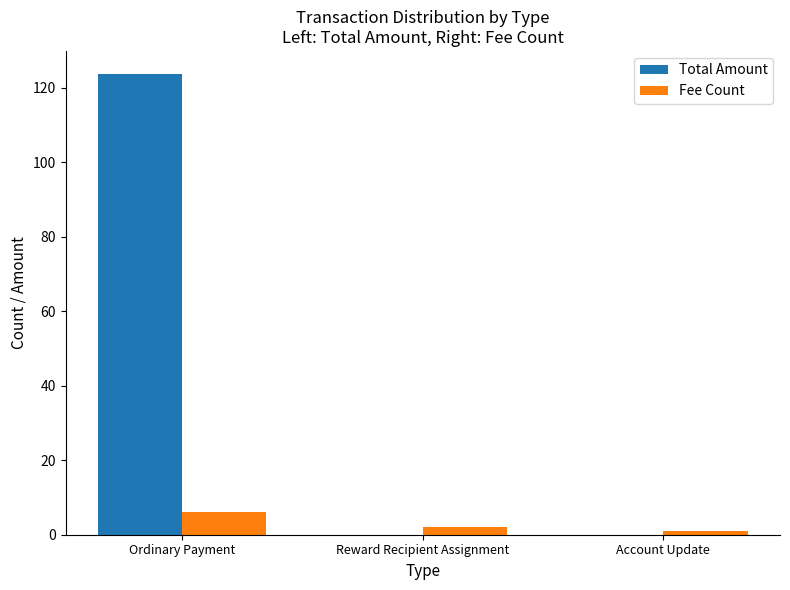

Which series changed the most between Ordinary Payment and Account Update?

Total Amount